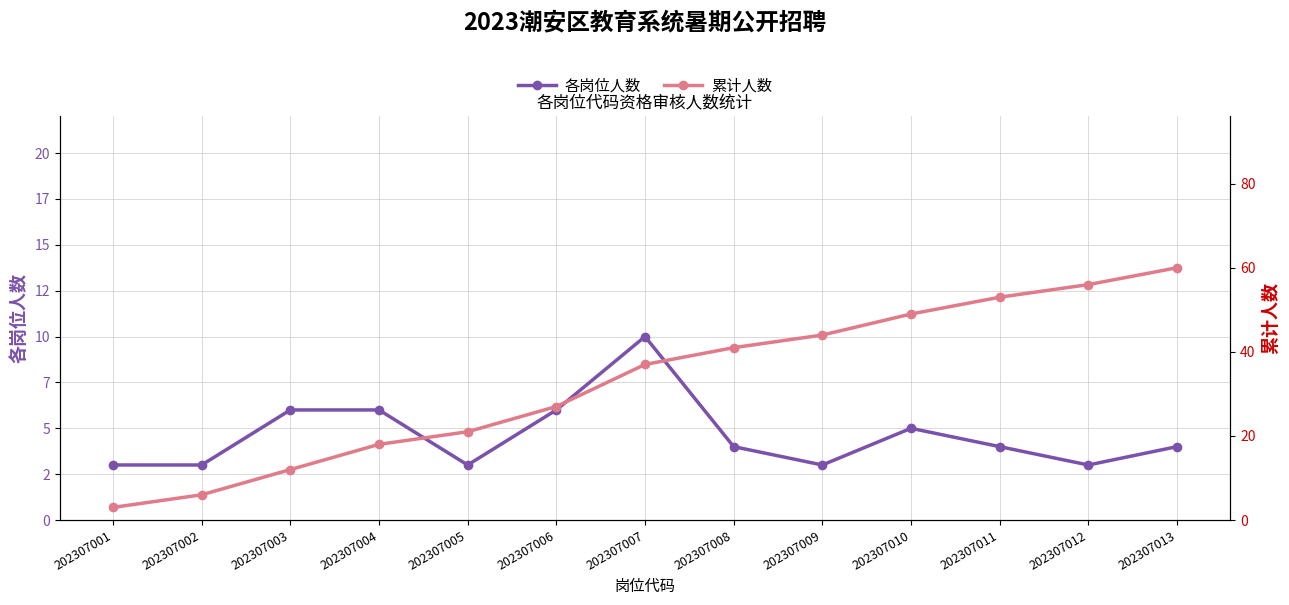

Is the value of 累计人数 at 202307010 greater than the value of 各岗位人数 at 202307002?

Yes